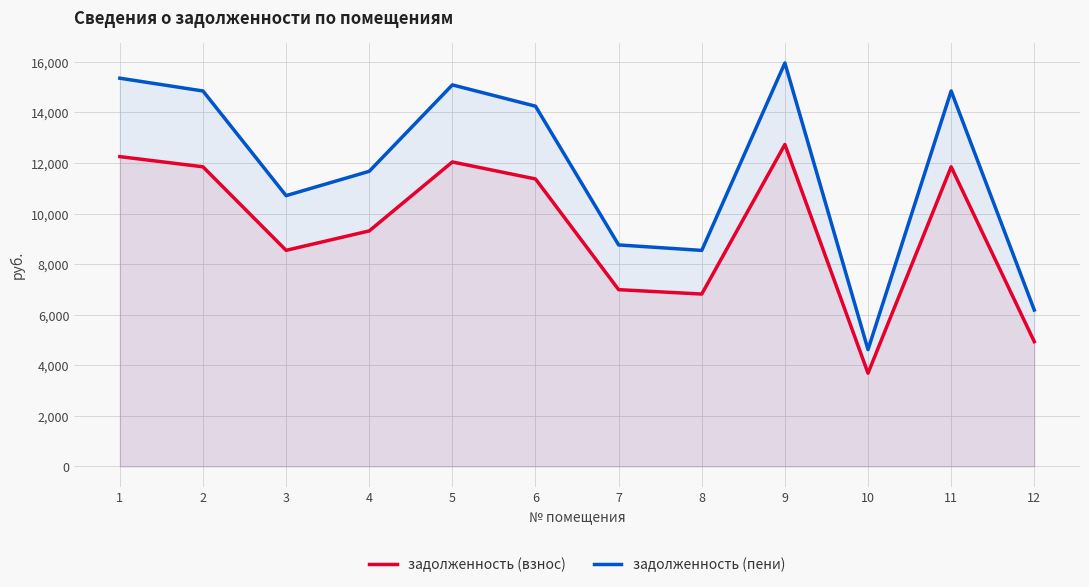

What is the maximum value shown in the chart?

15951.8